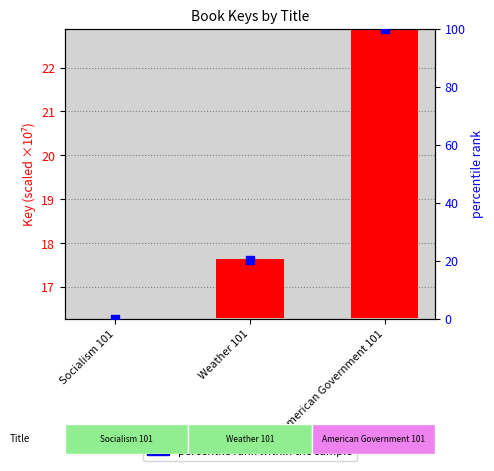

What are all the series names shown in the legend?

Key (scaled), percentile rank within the sample